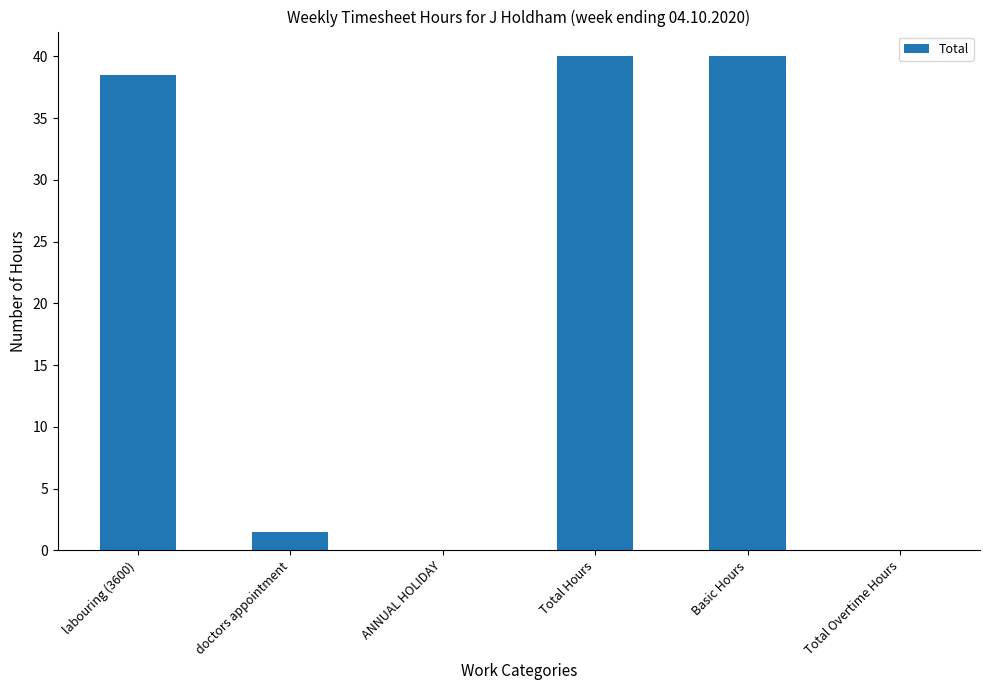

The value at labouring (3600) is 38.5. True or false?

True